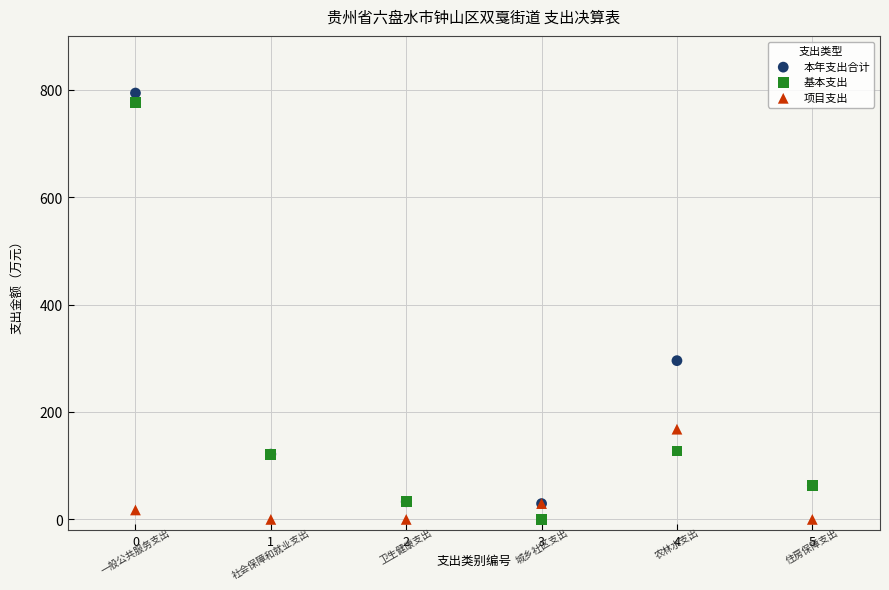

What are all the series names shown in the legend?

本年支出合计, 基本支出, 项目支出